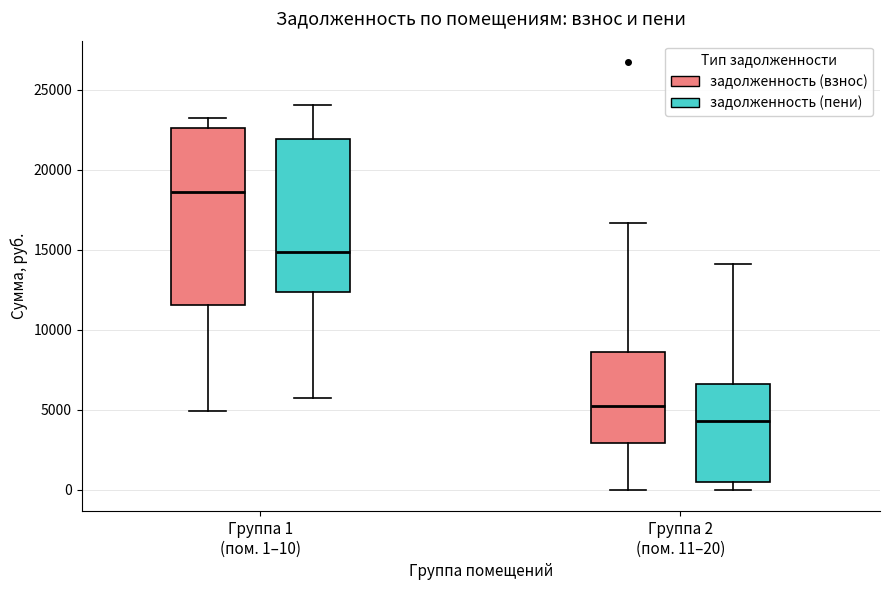

Reading left to right, transcribe this box plot: for each box, give where its median line is, the range the box spans, and where its two whiskers end, as read against the y-axis. The values are not printed on the chart, so give them approximately, as read against the axis.

Группа 1 (пом. 1–10) (задолженность (взнос)): median 18500, box 11500 to 22500, whiskers 5000 to 23500
Группа 1 (пом. 1–10) (задолженность (пени)): median 15000, box 12500 to 22000, whiskers 5500 to 24000
Группа 2 (пом. 11–20) (задолженность (взнос)): median 5000, box 3000 to 8500, whiskers 0 to 16500
Группа 2 (пом. 11–20) (задолженность (пени)): median 4500, box 500 to 6500, whiskers 0 to 14000